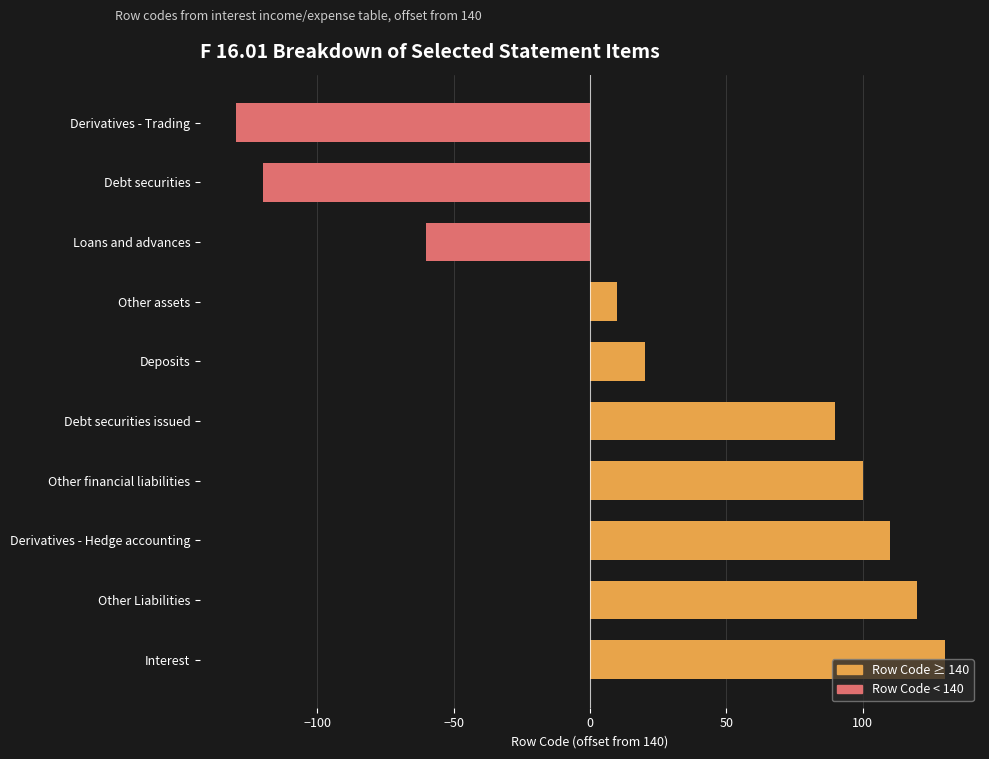

Which label corresponds to the smallest value in the chart?

Derivatives - Trading